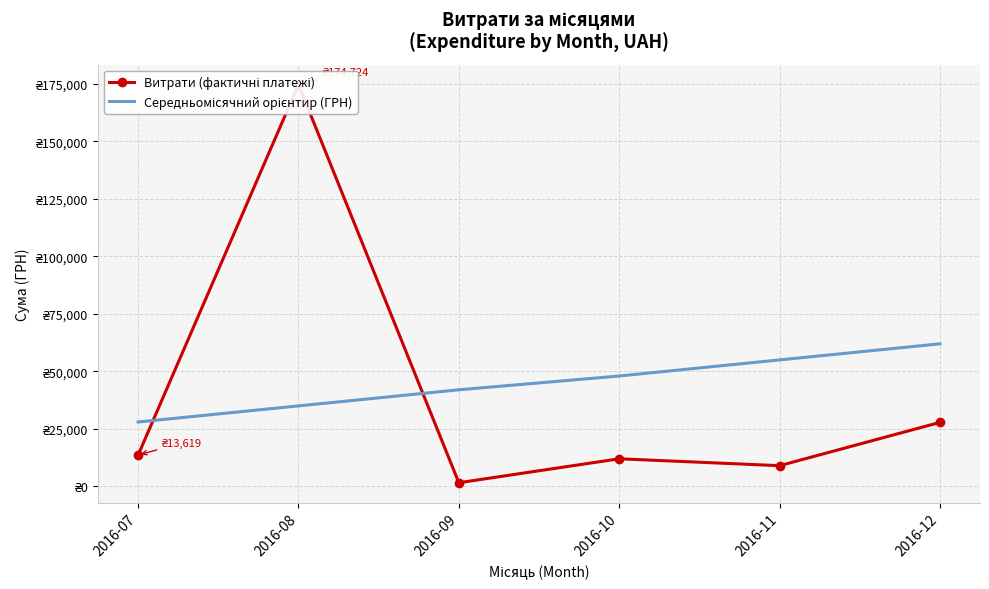

Which has a higher value, 2016-09 or 2016-10?

2016-10